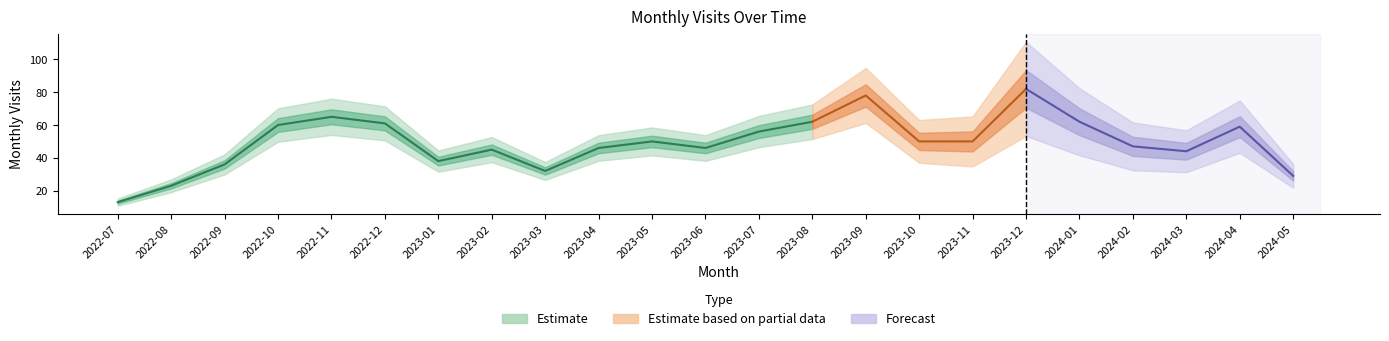

The chart shows a value of 44 at 2024-03. True or false?

True